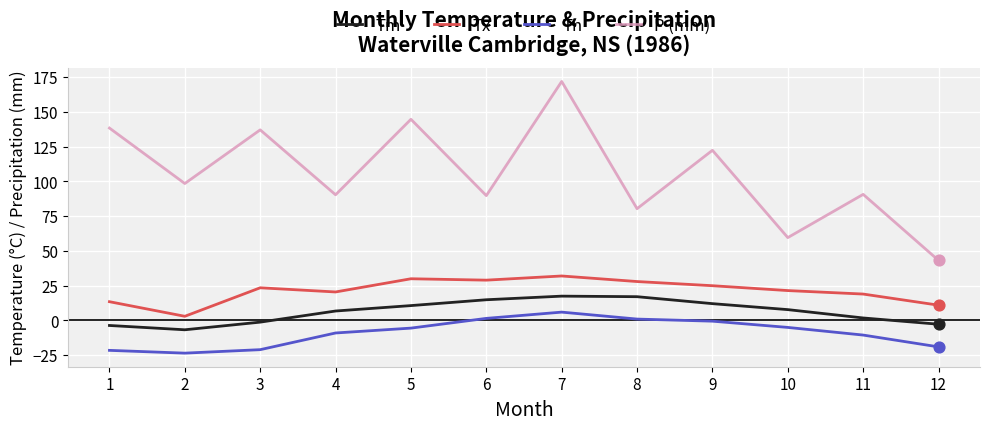

Which series has the largest total across all categories?

P (mm)